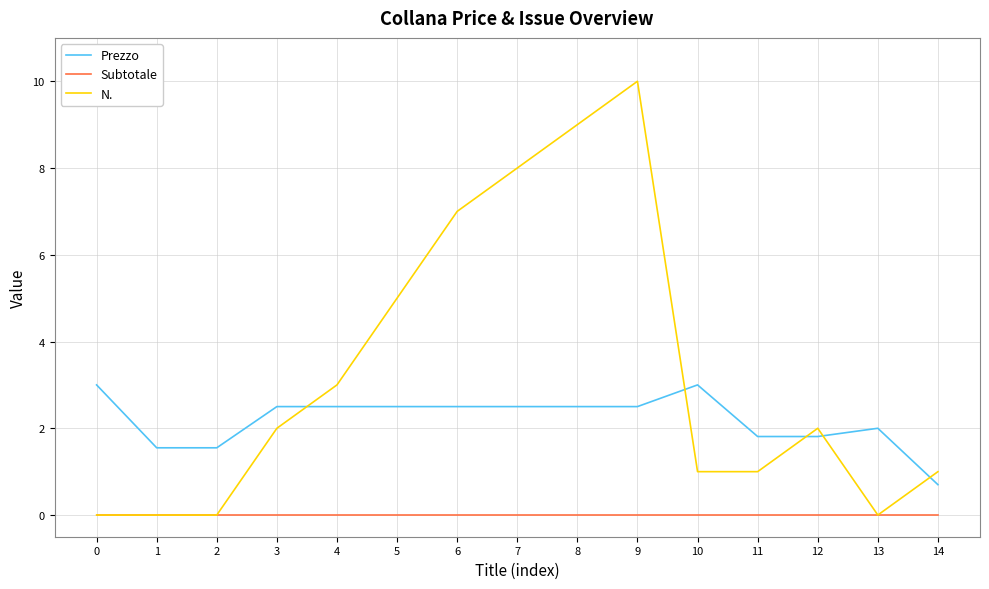

At which label does Prezzo reach its minimum?

14